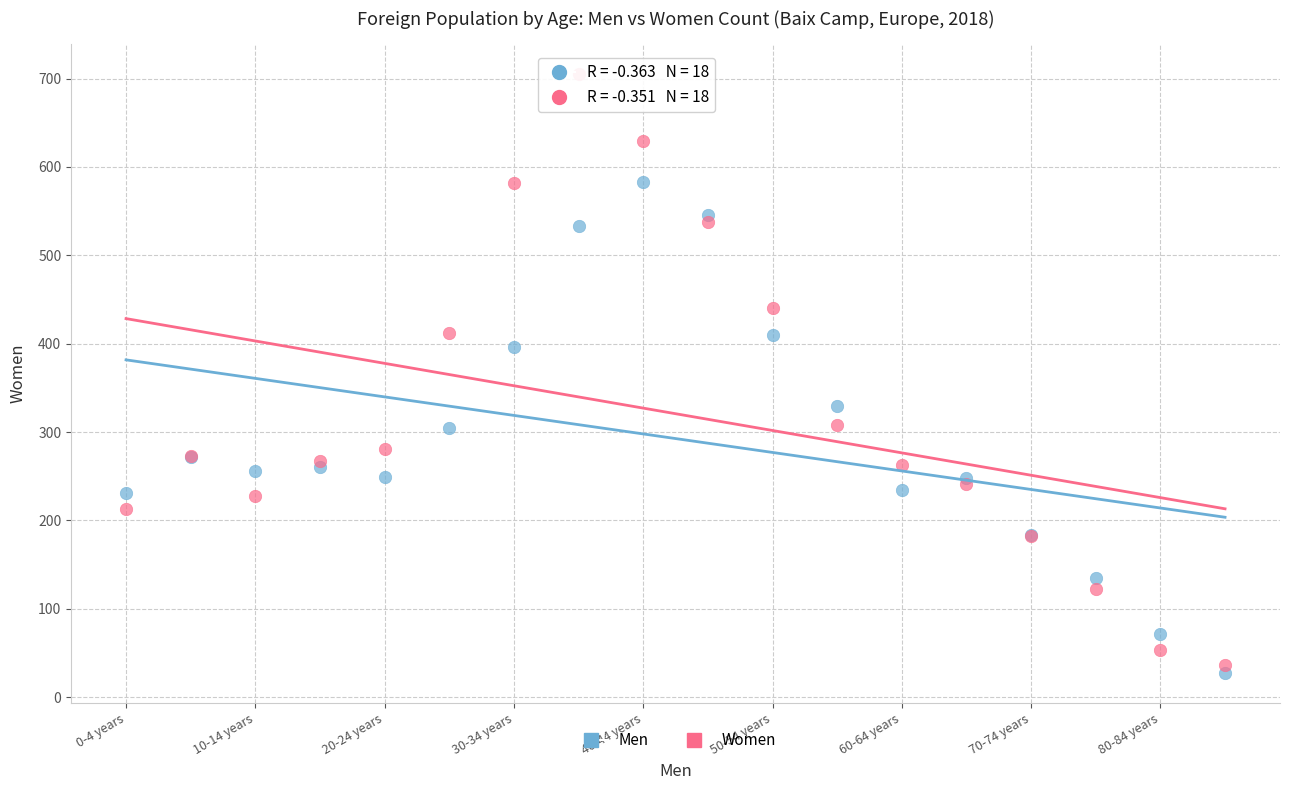

Which series has the widest spread of Y values?

Women